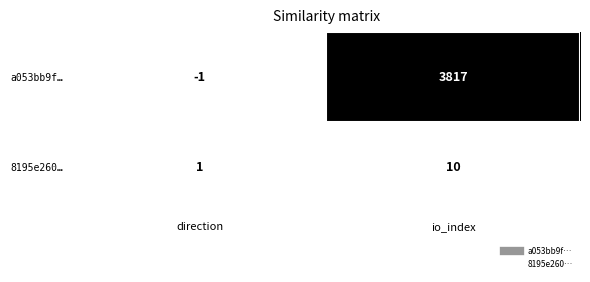

True or false: 8195e260… has a value of 4 at io_index.

False